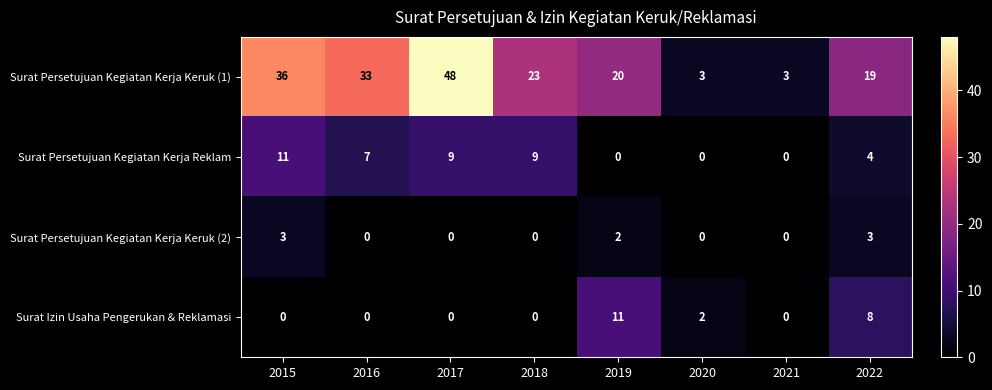

Which series has the largest total across all categories?

Surat Persetujuan Kegiatan Kerja Keruk (1)